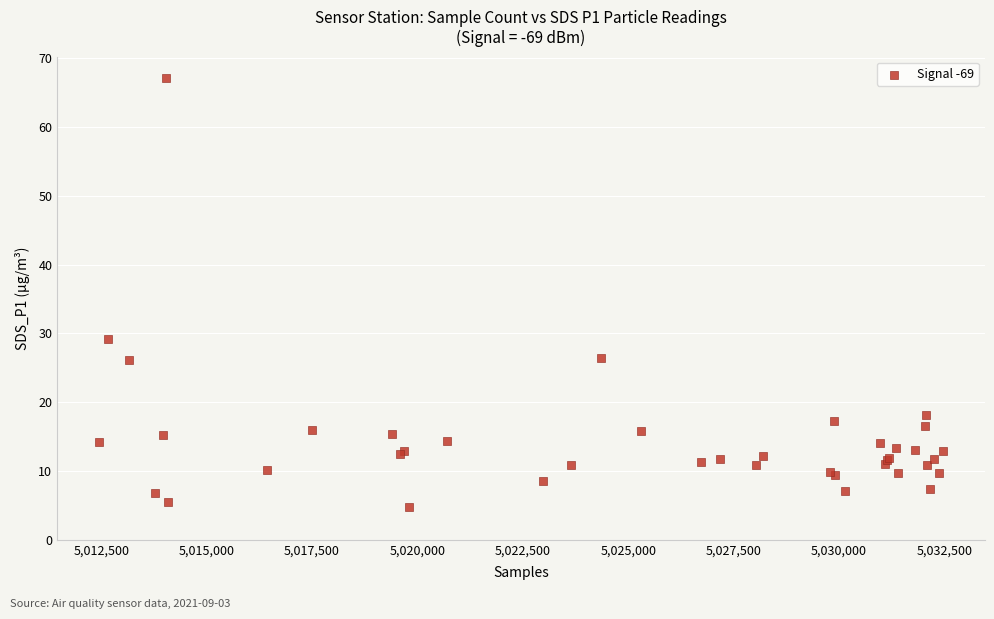

What Y value in the scatter plot is closest to 35?

29.2